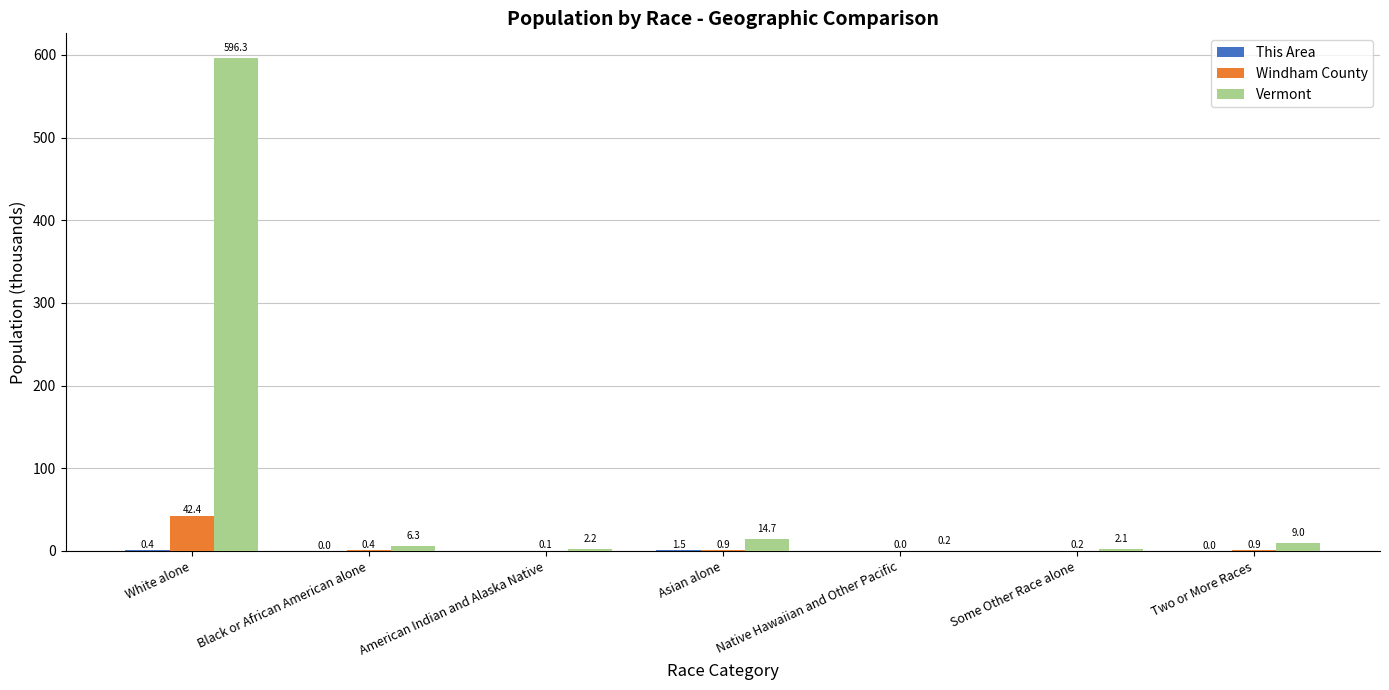

What is the sum of the Vermont values at White alone and Asian alone?

611.0